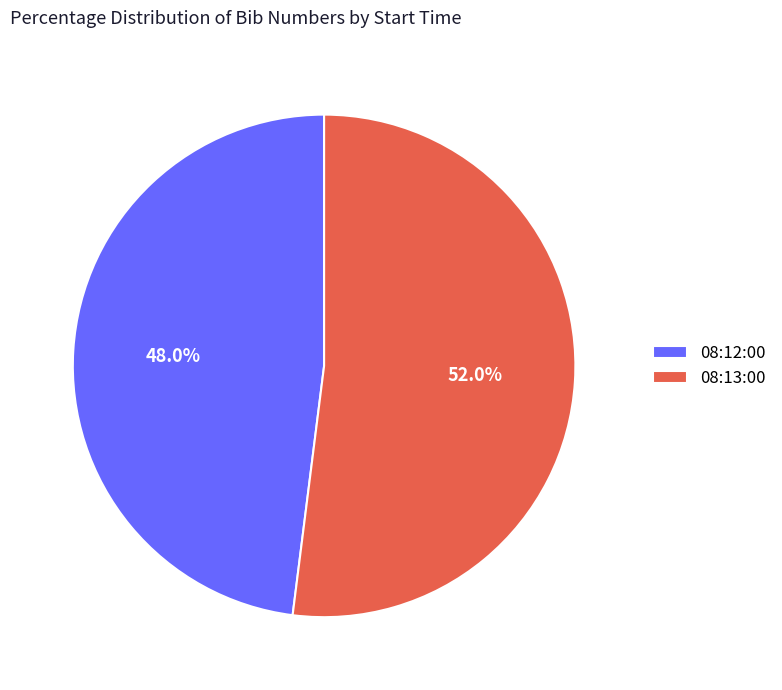

Which has a higher value, 08:12:00 or 08:13:00?

08:13:00